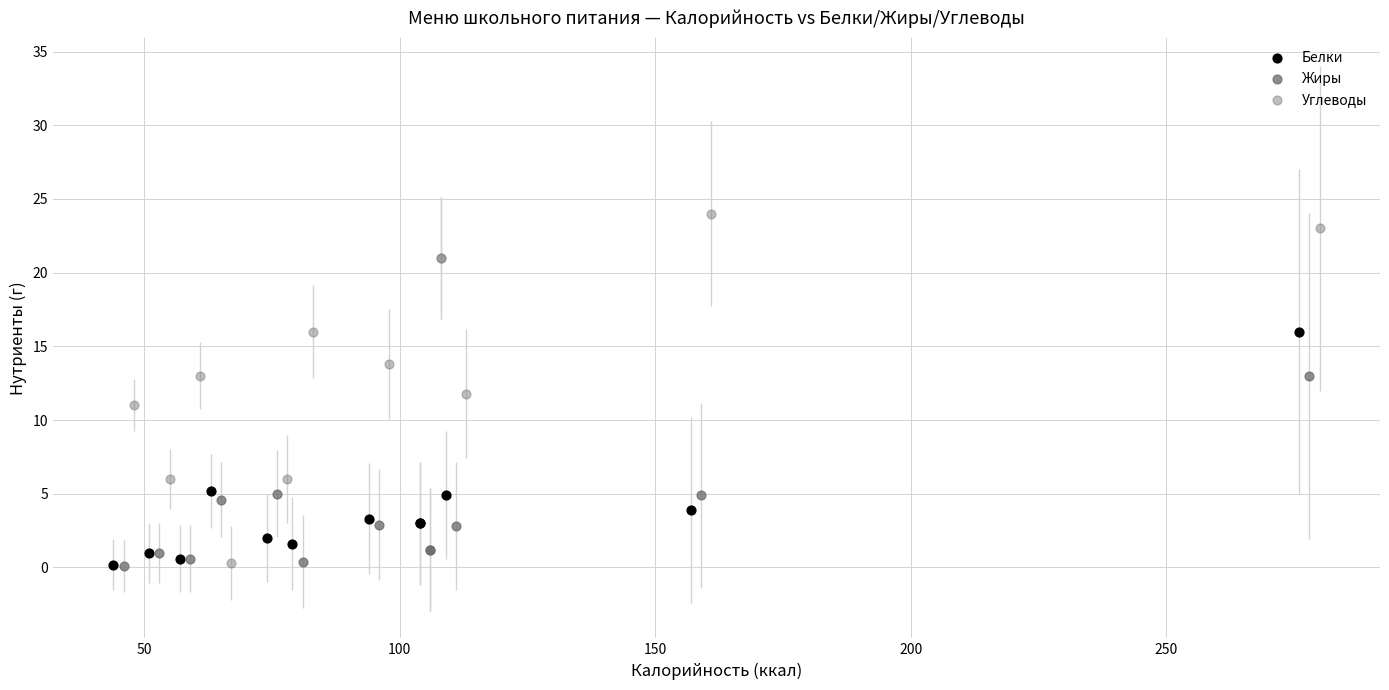

Which series reaches the maximum Y coordinate?

Углеводы